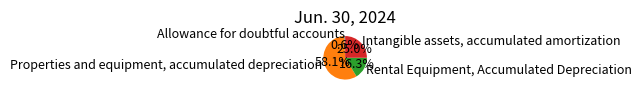

To the nearest percent, what is the difference between the Properties and equipment, accumulated depreciation and Rental Equipment, Accumulated Depreciation slice percentages?

42%